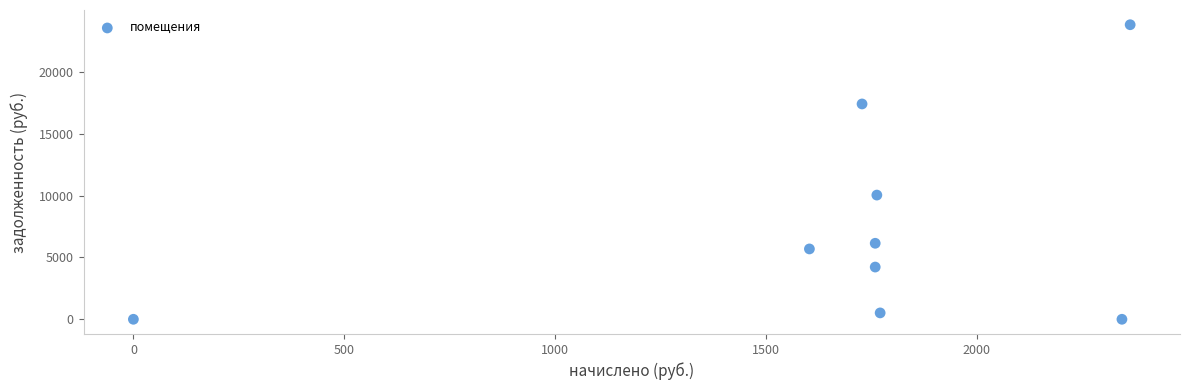

What is the range of Y values (max minus min)?

23808.5